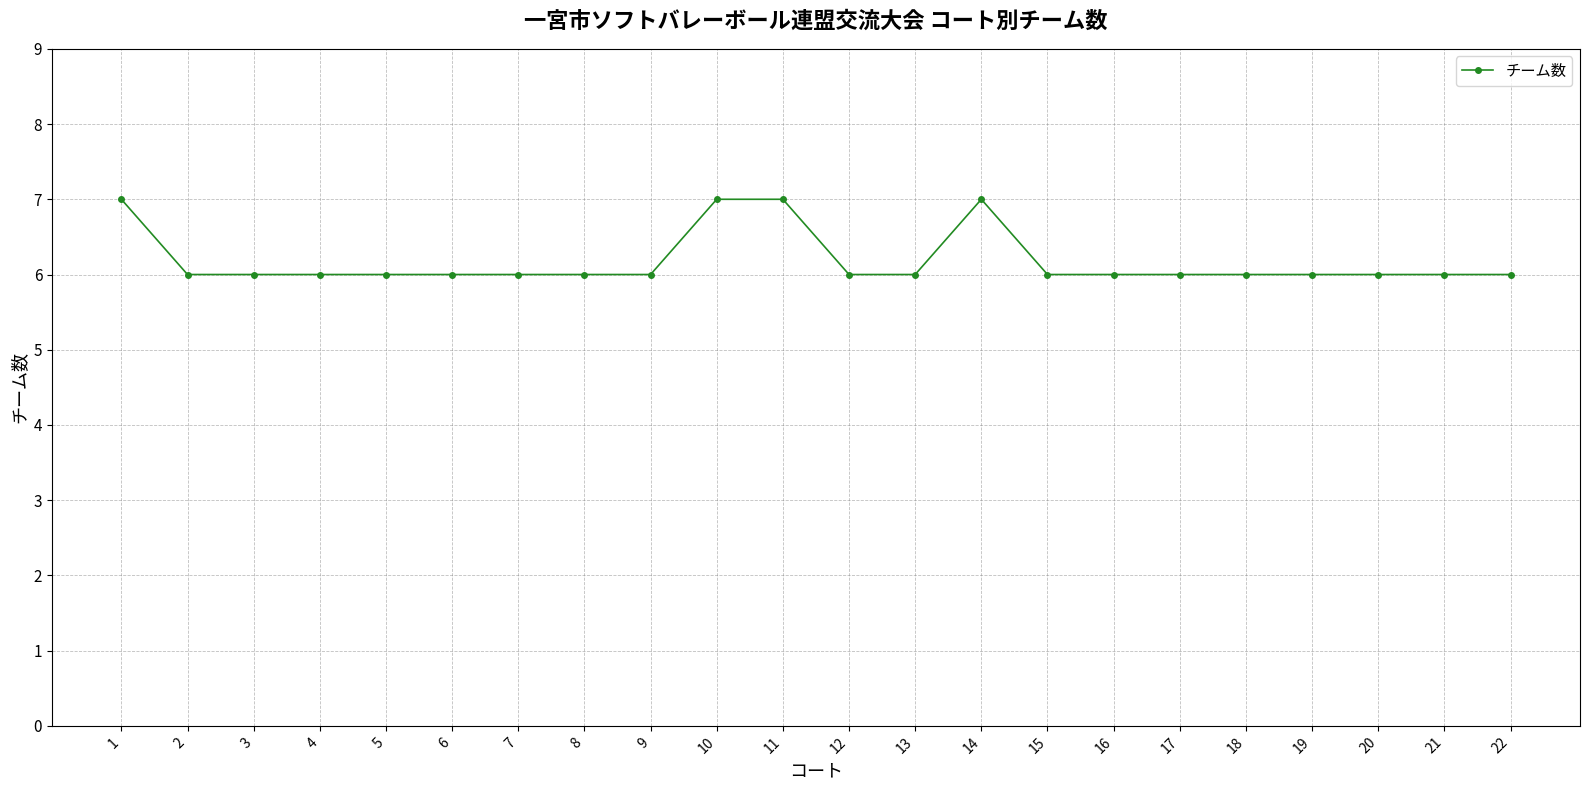

Reading left to right, transcribe all the data shown in this chart.

7	6	6	6	6	6	6	6	6	7	7	6	6	7	6	6	6	6	6	6	6	6